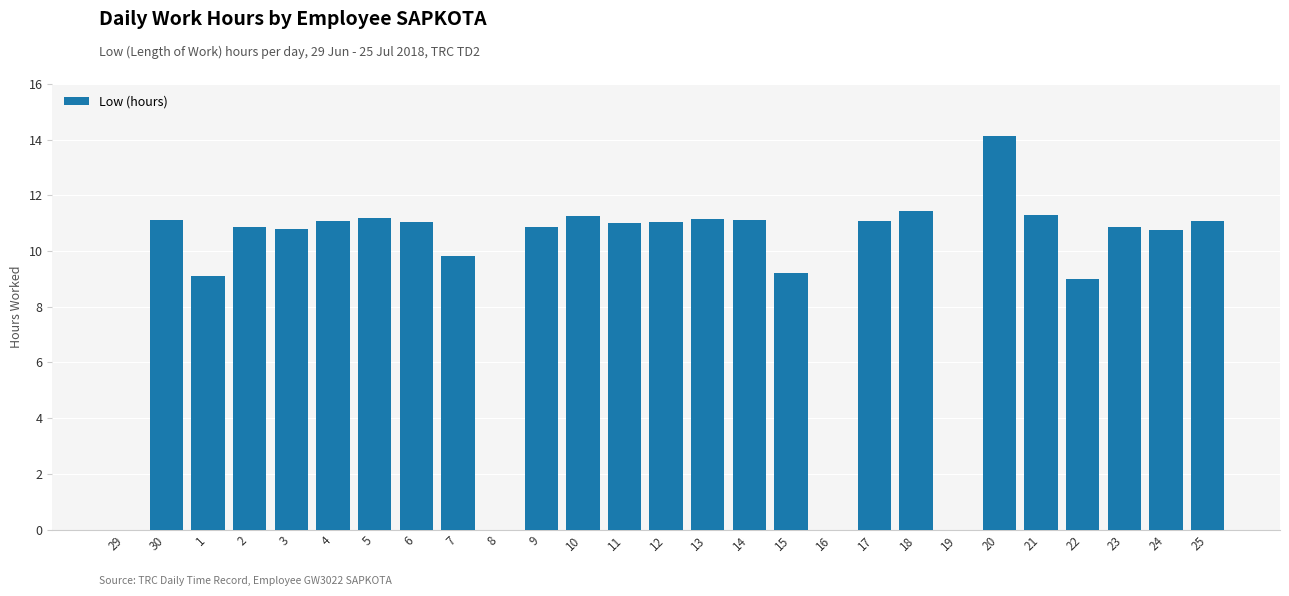

What is the sum of all values?

250.3